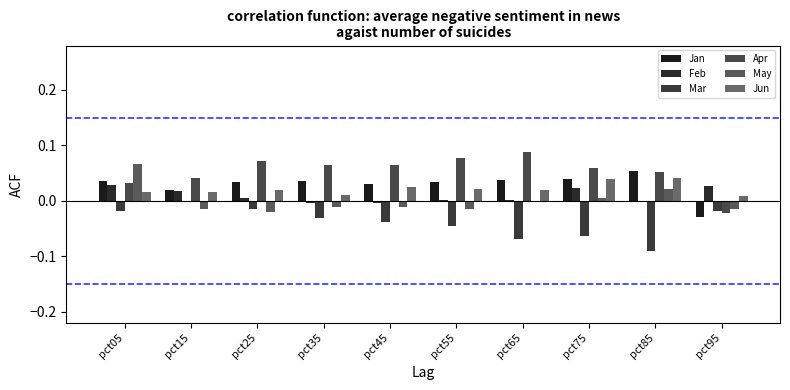

At which label is May closest to 0?

pct65